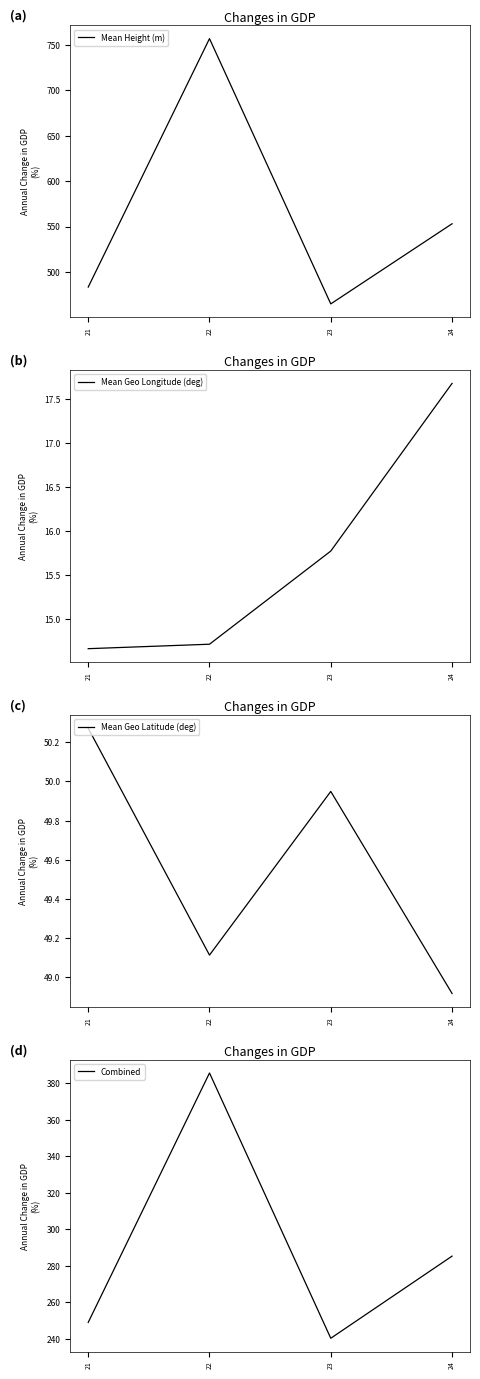

What is the sum of all Combined values?

1160.4